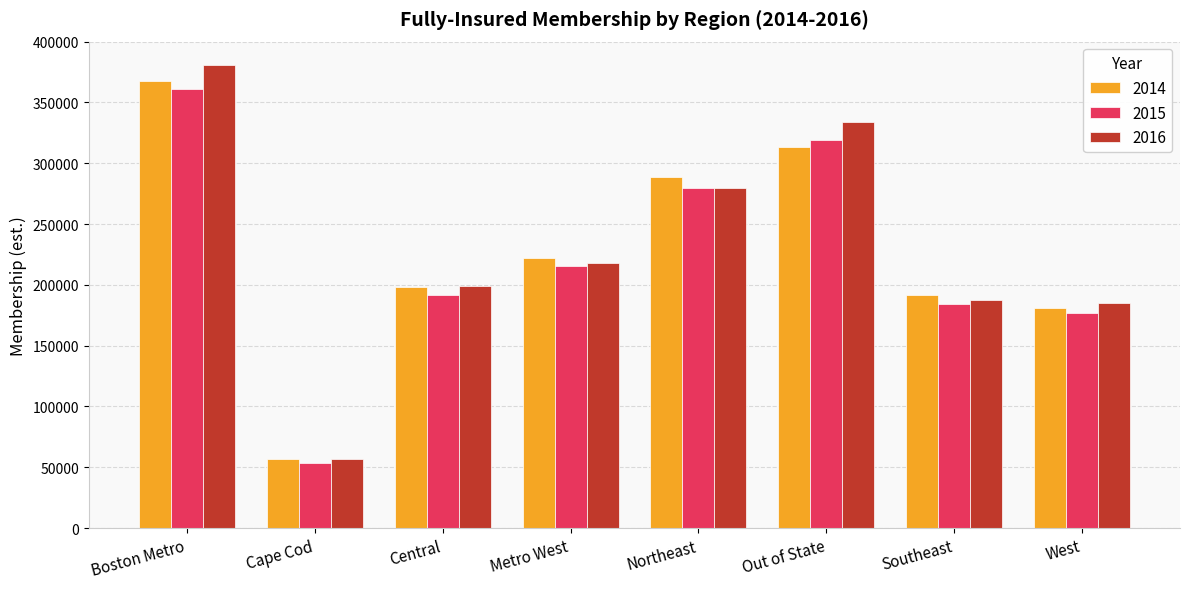

What is the label of the 5th bar from the right?

Metro West